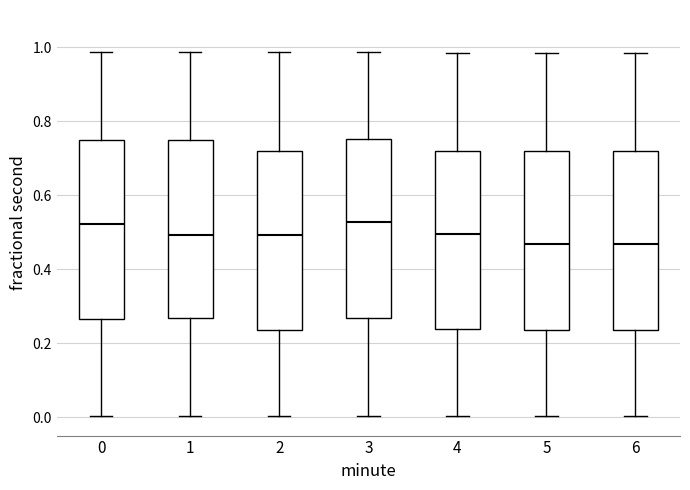

Where does the upper whisker of the box at x = 3 end on the y-axis? The values are not printed on the chart, so give them approximately, as read against the axis.

0.98